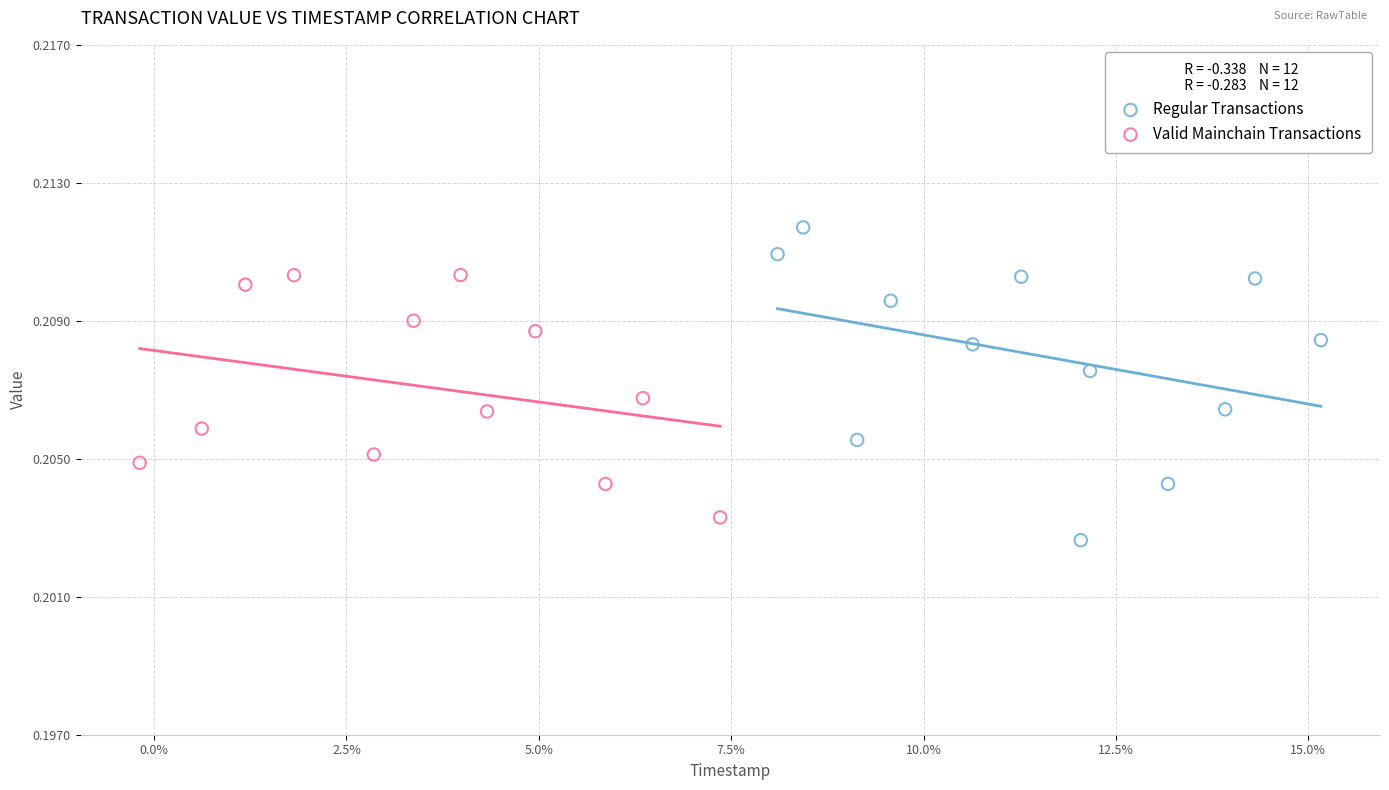

What are all the series names shown in the legend?

Regular Transactions, Valid Mainchain Transactions